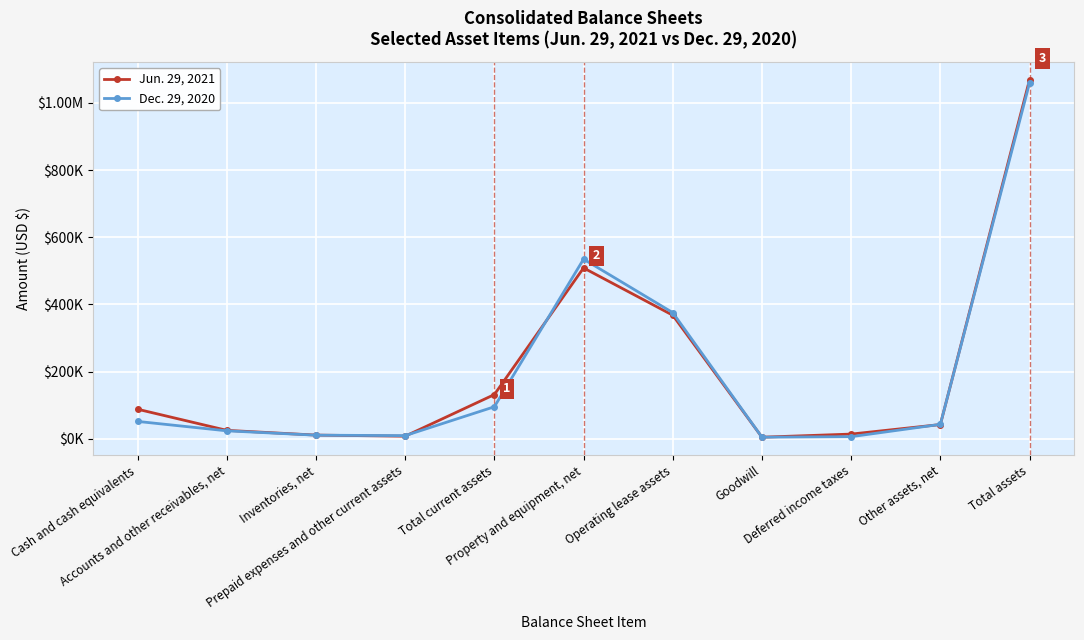

What is the difference between the maximum and second lowest values in the Jun. 29, 2021 series?

1061432